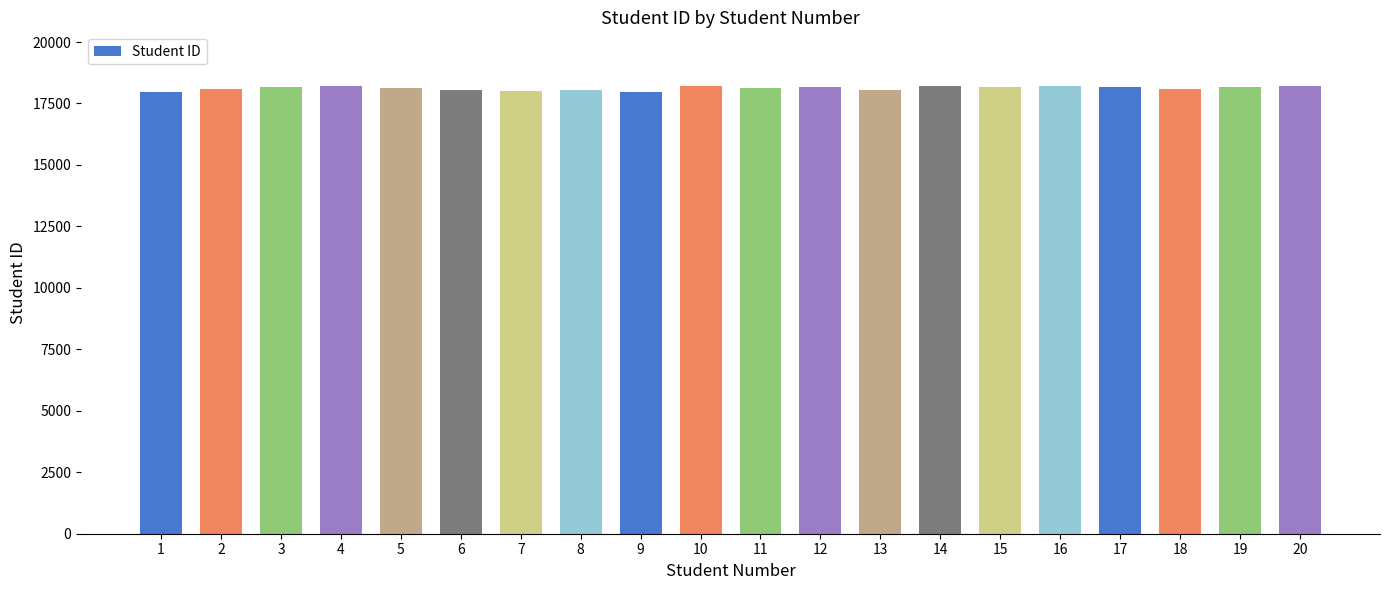

What is the ratio of the value at 10 to the value at 17?

1.0